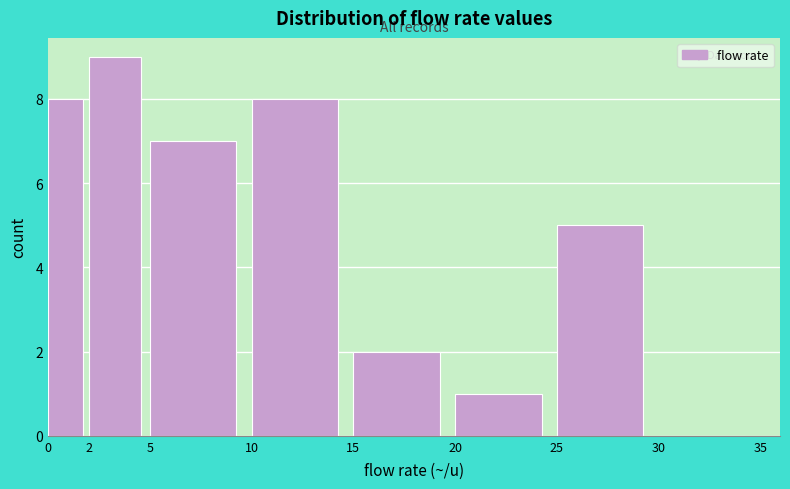

Reading left to right, transcribe this chart: for each bar, give the range it covers on the x-axis and its height. The values are not printed on the chart, so give them approximately, as read against the axis.

0 to 2: 8
2 to 5: 9
5 to 10: 7
10 to 15: 8
15 to 20: 2
20 to 25: 1
25 to 30: 5
30 to 35: 0